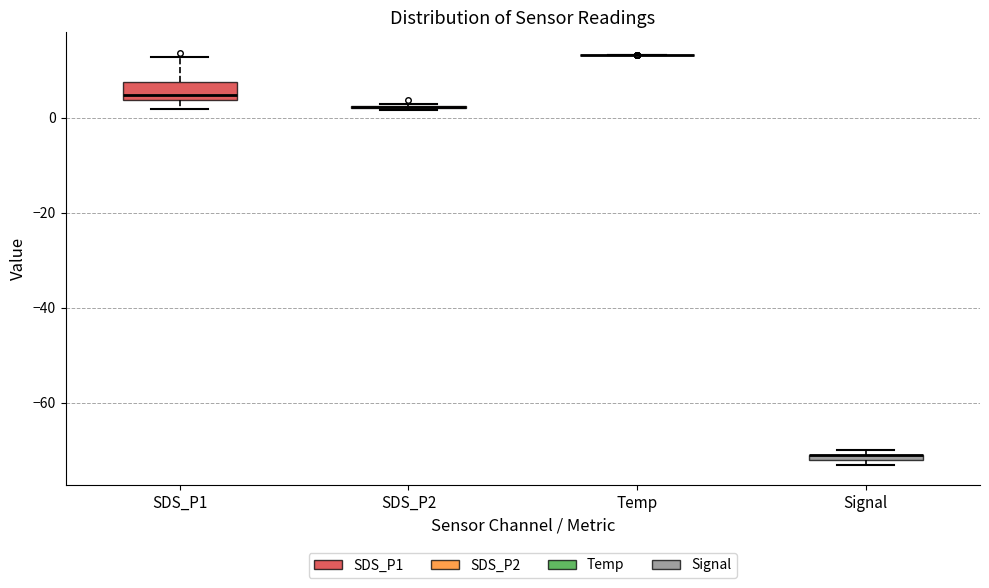

Comparing the boxes themselves (not the whiskers), which one is the tallest?

SDS_P1